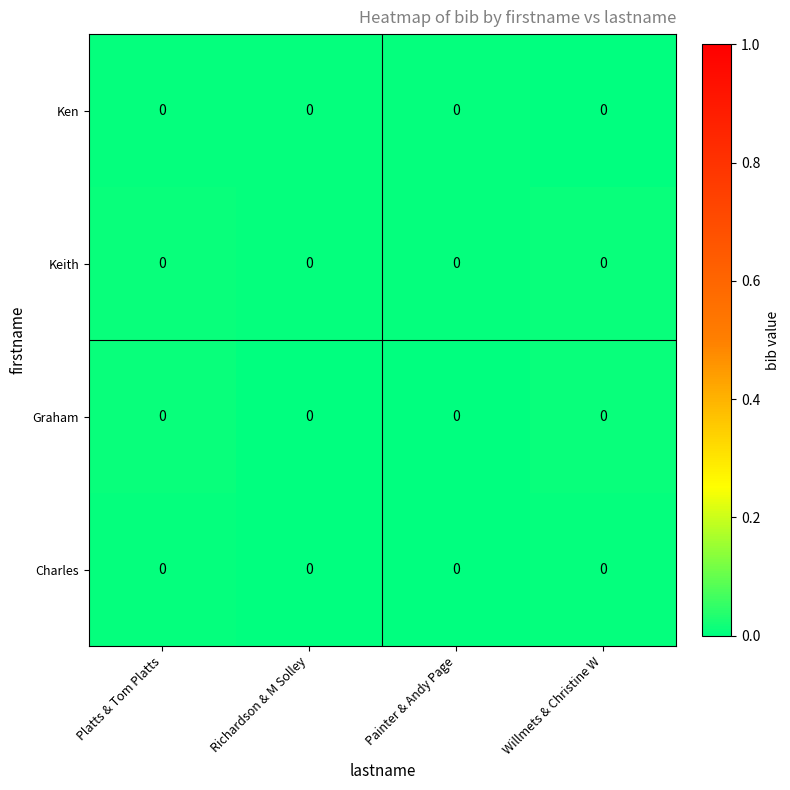

How many distinct data groups are displayed?

4